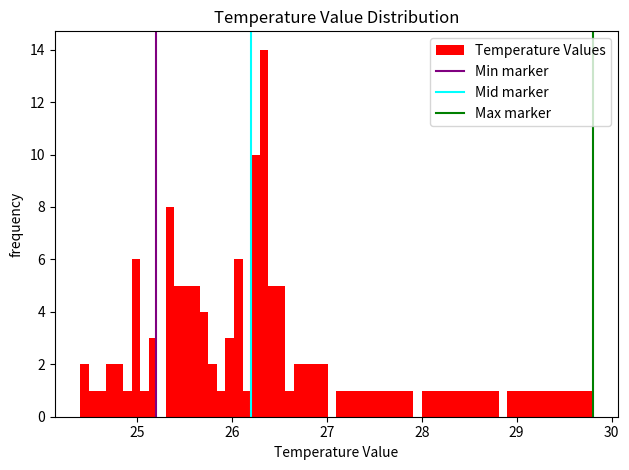

Read against the x-axis, roughly where is the centre of the tallest bar?

26.3